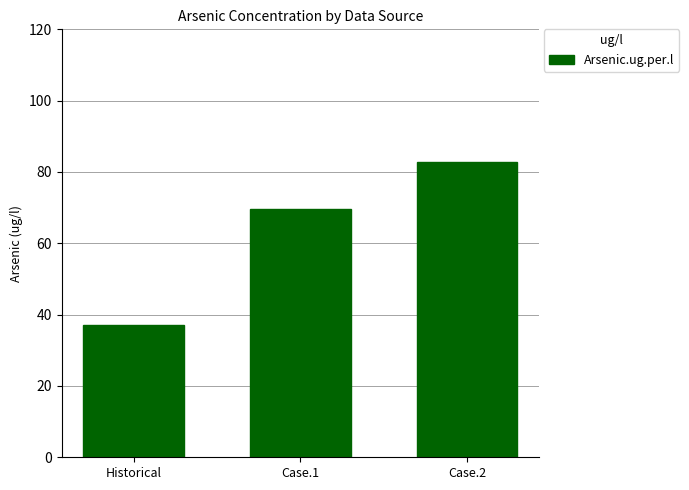

Where does the data first go above 69?

Case.1